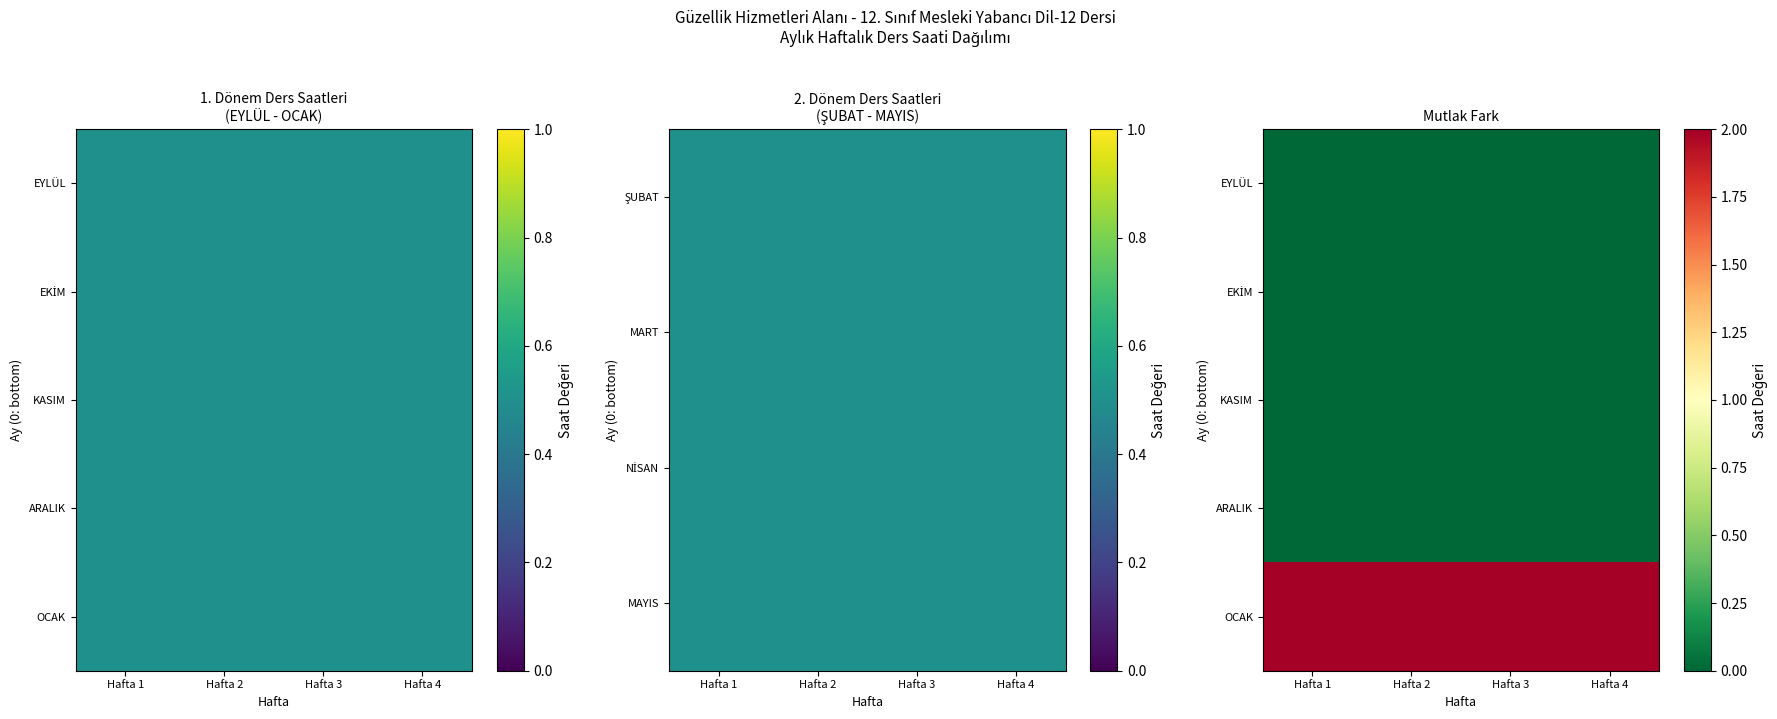

Is the value of KASIM at Hafta 4 greater than the value of EYLÜL at Hafta 1?

No